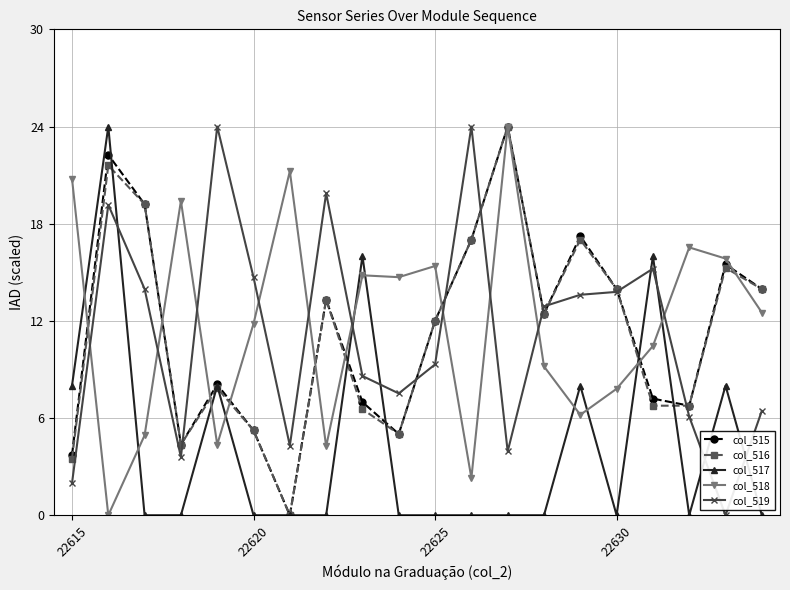

How many values in the col_518 series exceed 12?

10